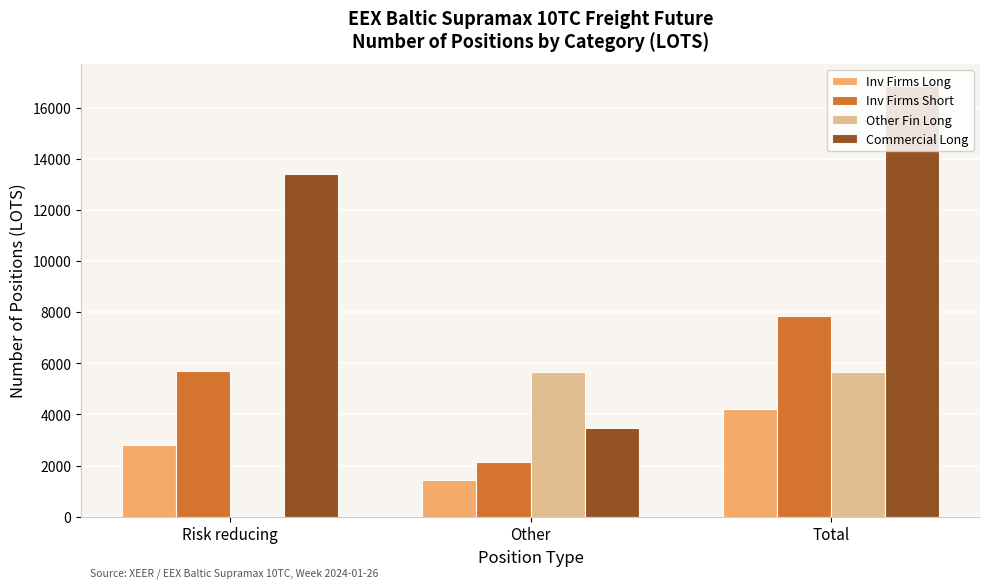

Between Risk reducing and Total, which series saw the biggest shift?

Other Fin Long